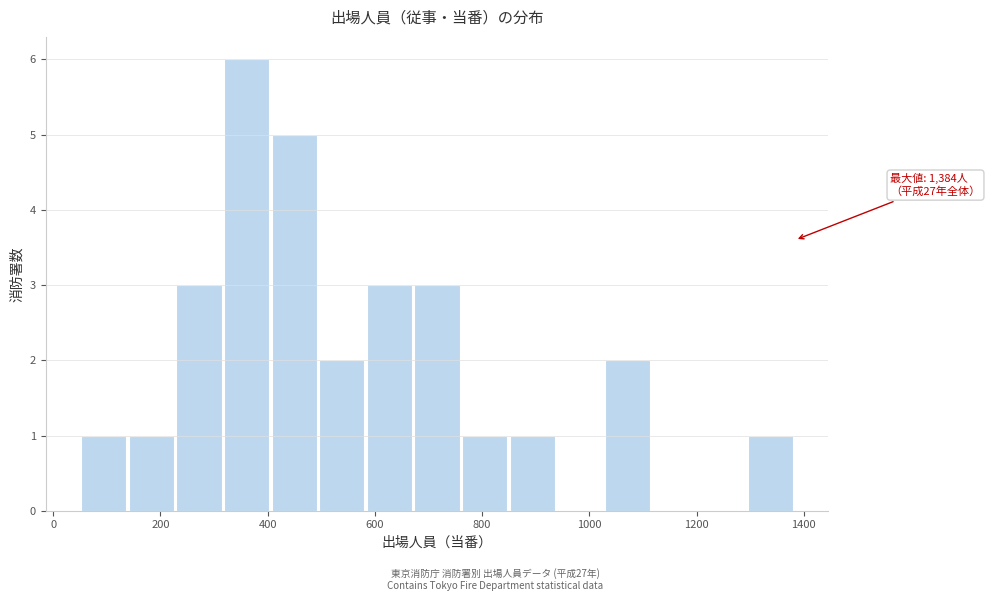

Which range on the x-axis has the tallest bar?

320 to 400